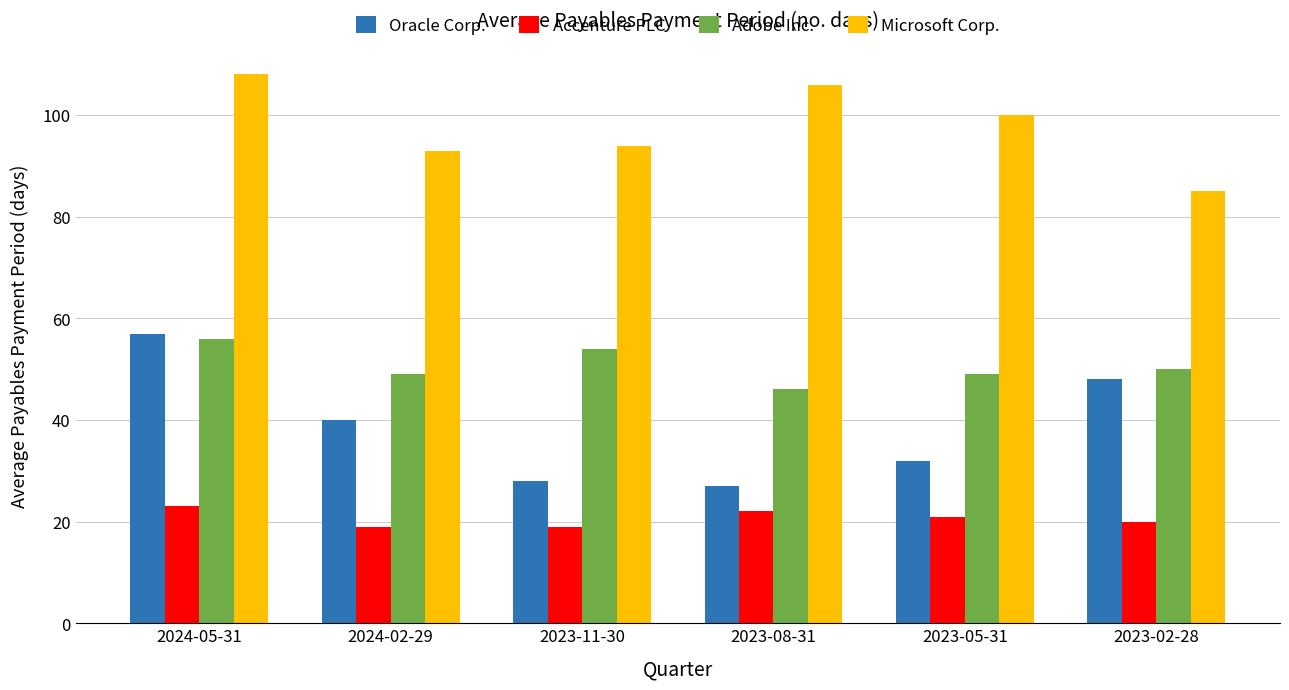

Reading left to right, extract all data points from this chart.

Oracle Corp.: 2024-05-31=57	2024-02-29=40	2023-11-30=28	2023-08-31=27	2023-05-31=32	2023-02-28=48
Accenture PLC: 2024-05-31=23	2024-02-29=19	2023-11-30=19	2023-08-31=22	2023-05-31=21	2023-02-28=20
Adobe Inc.: 2024-05-31=56	2024-02-29=49	2023-11-30=54	2023-08-31=46	2023-05-31=49	2023-02-28=50
Microsoft Corp.: 2024-05-31=108	2024-02-29=93	2023-11-30=94	2023-08-31=106	2023-05-31=100	2023-02-28=85